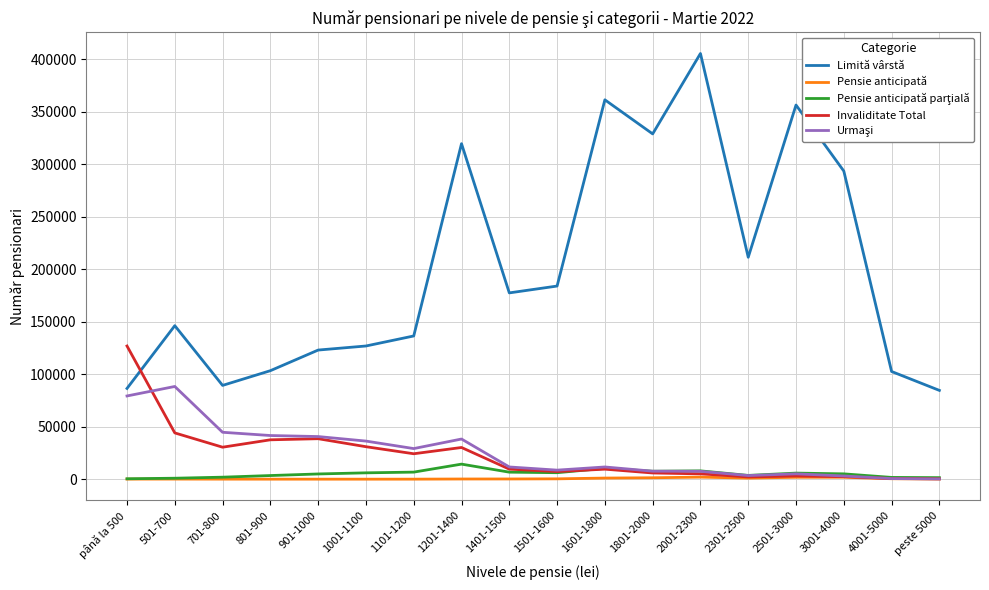

Which series has the largest total across all categories?

Limită vârstă